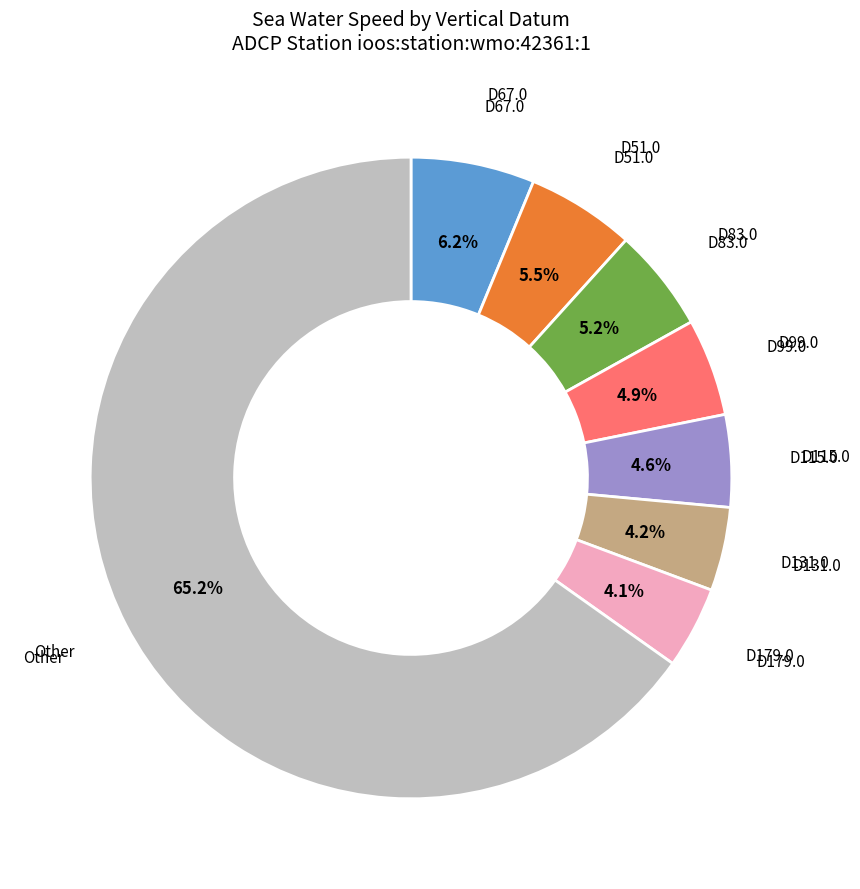

Does any single category account for the majority?

Yes